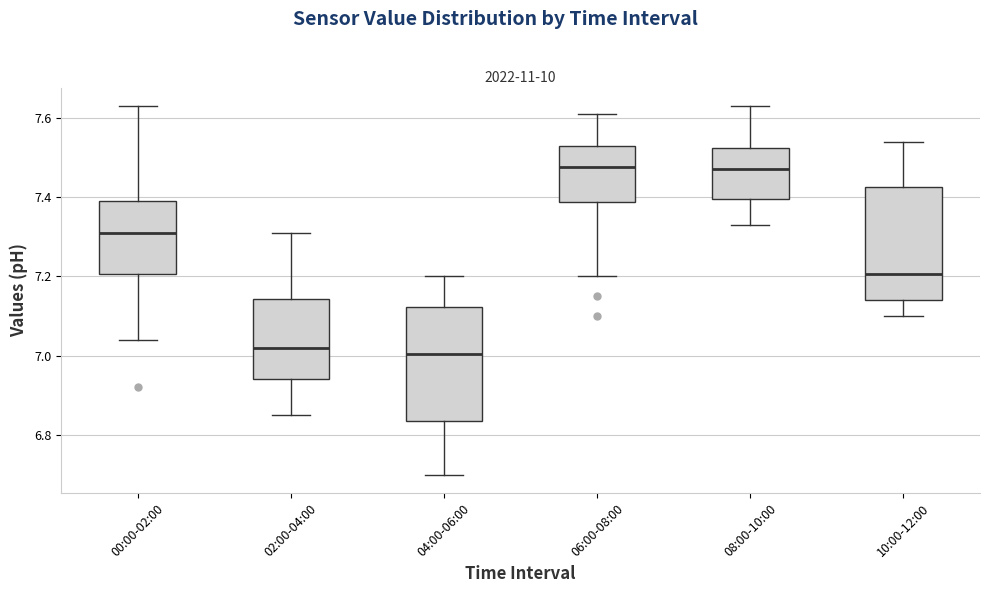

Where is the upper edge of the box for 10:00-12:00 on the y-axis? The values are not printed on the chart, so give them approximately, as read against the axis.

7.42